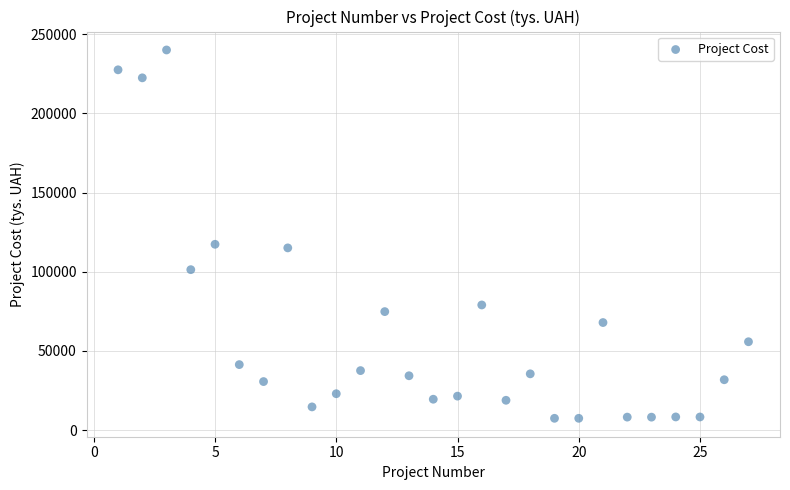

What is the range of Y values (max minus min)?

232504.4